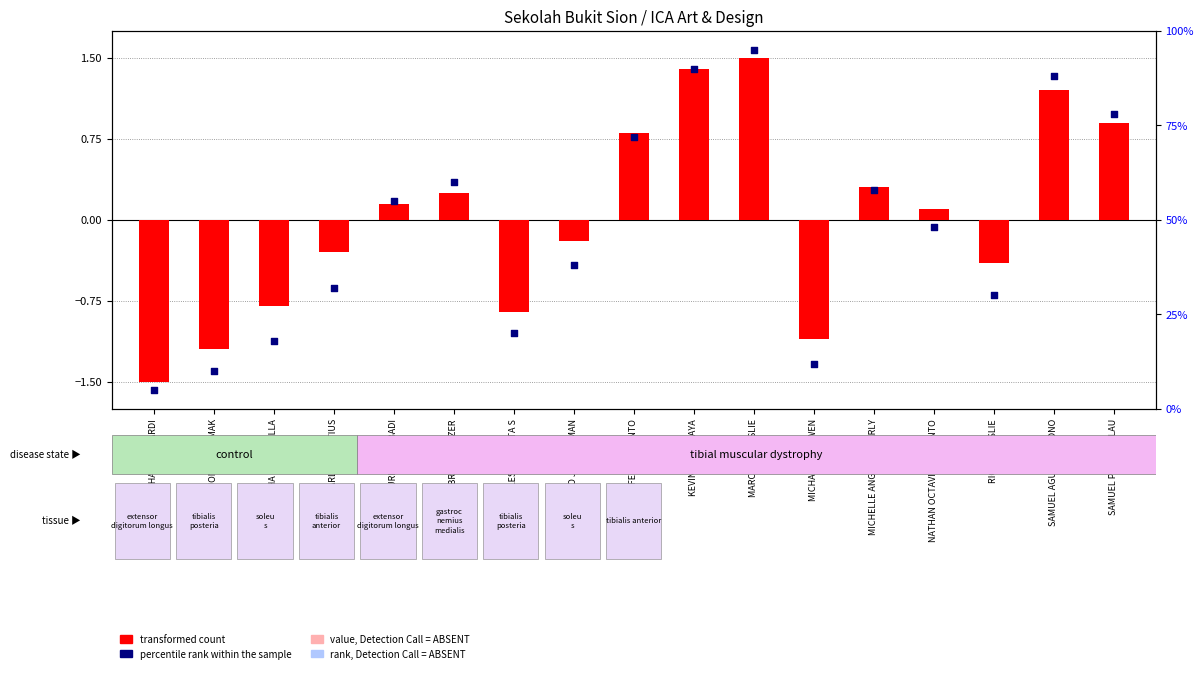

Which series has the largest Y range (max minus min)?

percentile rank within the sample